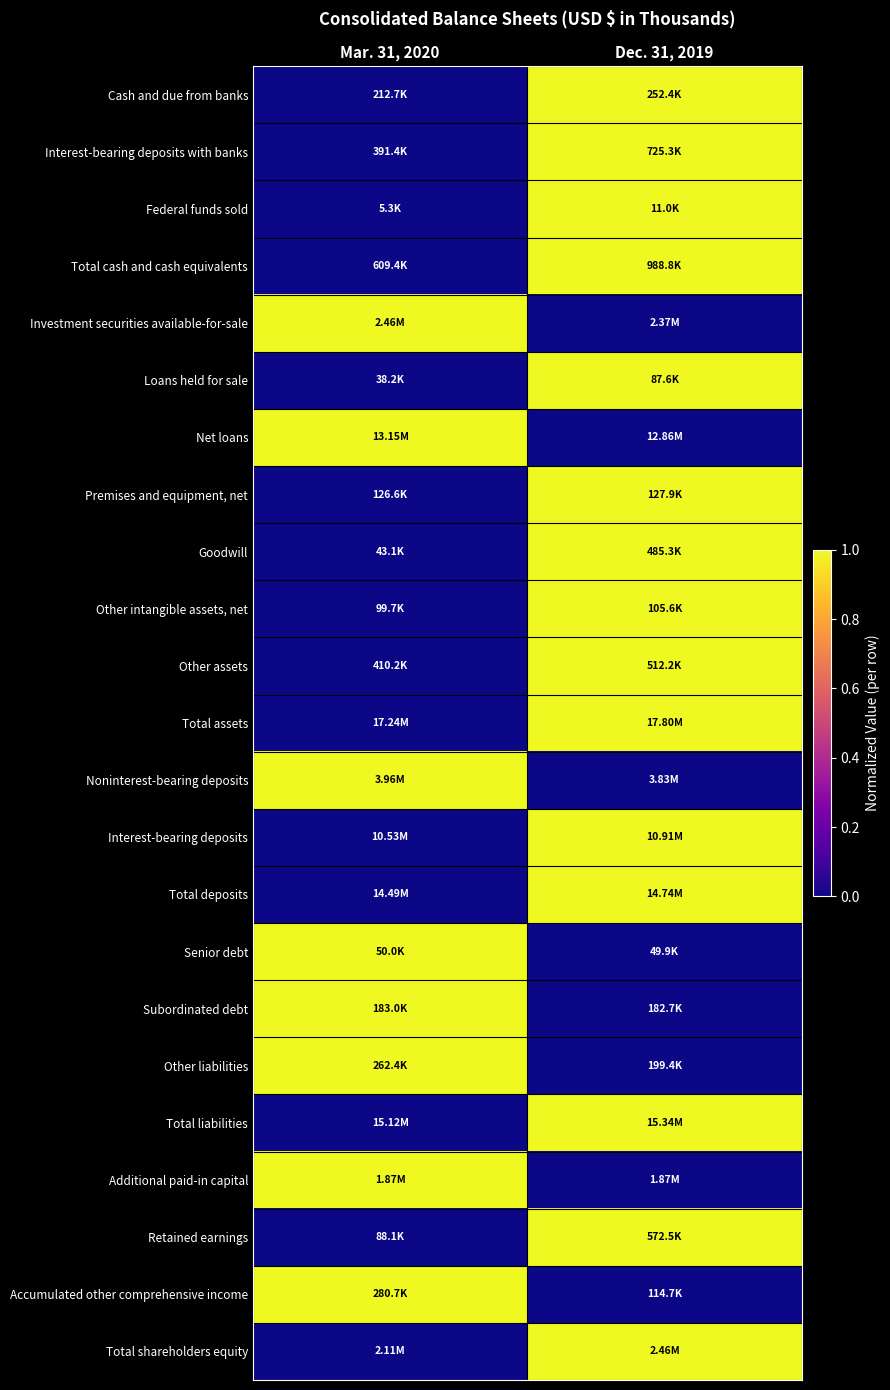

List the series in order of their peak value, lowest first.

Cash and due from banks, Interest-bearing deposits with banks, Federal funds sold, Total cash and cash equivalents, Investment securities available-for-sale, Loans held for sale, Net loans, Premises and equipment, net, Goodwill, Other intangible assets, net, Other assets, Total assets, Noninterest-bearing deposits, Interest-bearing deposits, Total deposits, Senior debt, Subordinated debt, Other liabilities, Total liabilities, Additional paid-in capital, Retained earnings, Accumulated other comprehensive income, Total shareholders equity